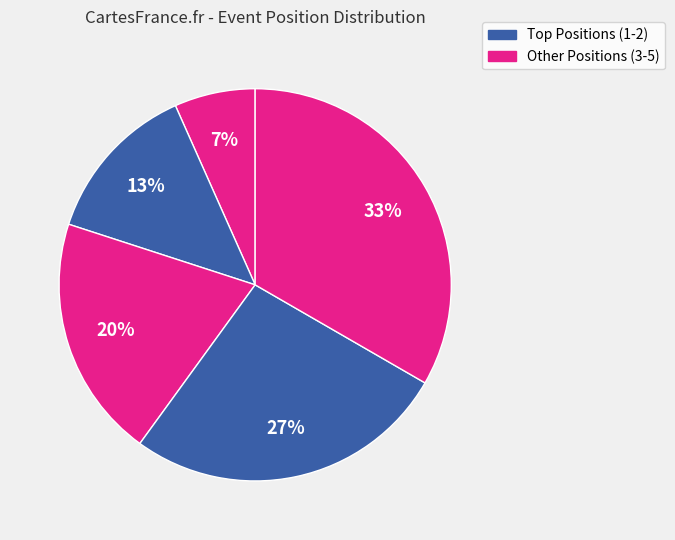

How many slices are in this pie chart?

5